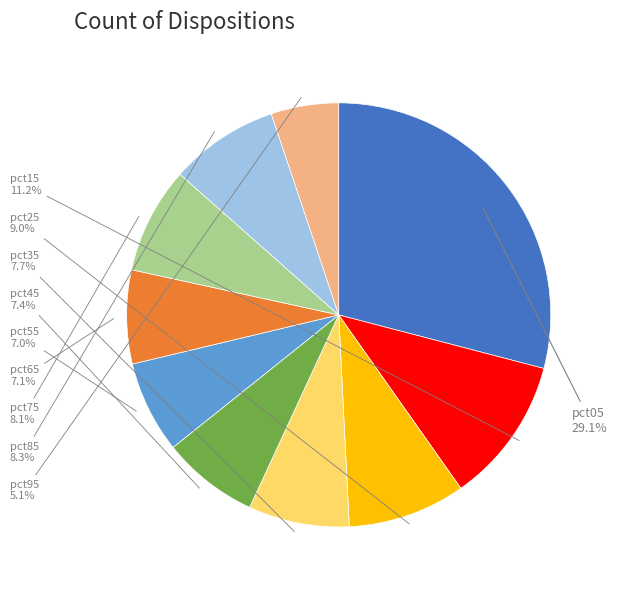

Does any single category account for the majority?

No